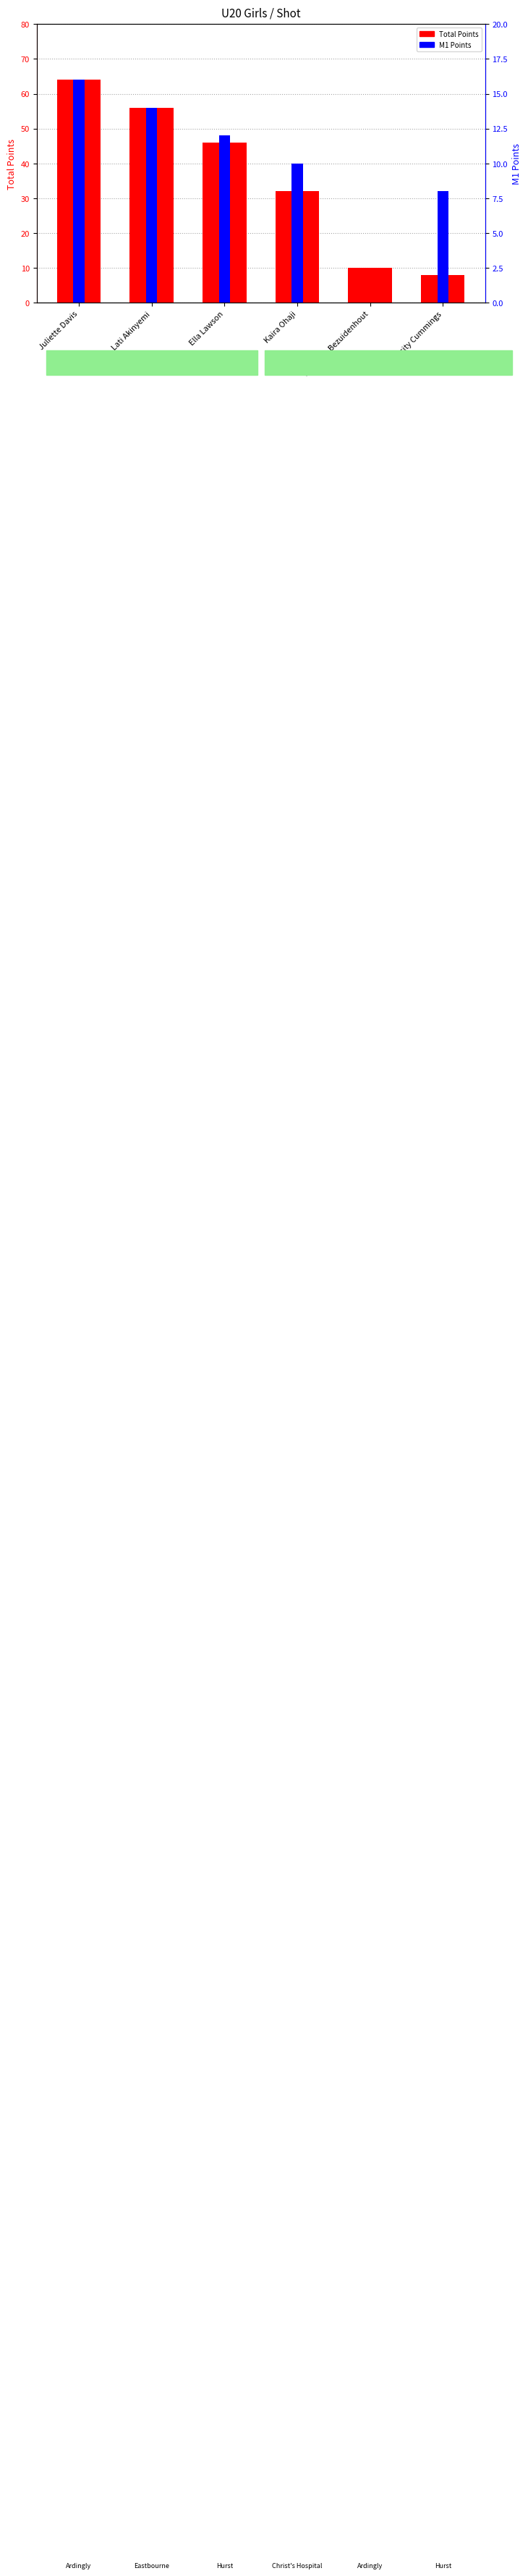

Reading right to left, list all the values displayed in this chart.

Total Points: Felicity Cummings=8	Angelina Bezuidenhout=10	Kaira Ohaji=32	Ella Lawson=46	Lati Akinyemi=56	Juliette Davis=64
M1 Points: Felicity Cummings=8	Angelina Bezuidenhout=0	Kaira Ohaji=10	Ella Lawson=12	Lati Akinyemi=14	Juliette Davis=16